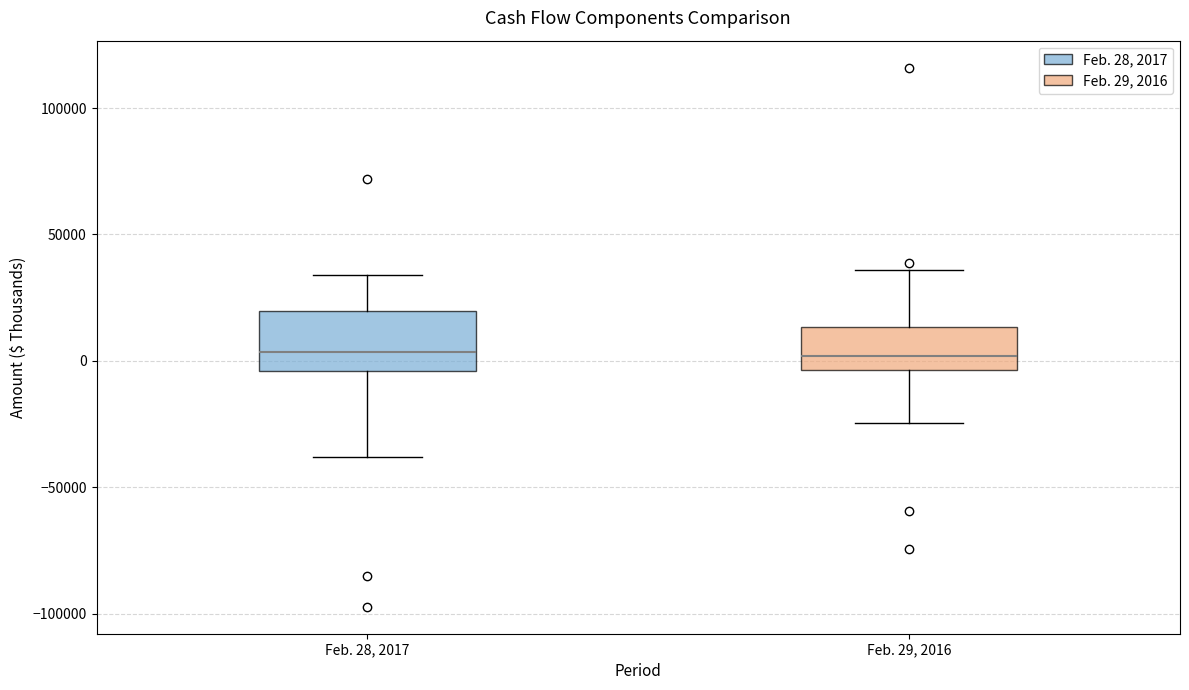

Reading left to right, read every box against the y-axis: the position of its median line, the range the box covers, and the ends of its whiskers. The values are not printed on the chart, so give them approximately, as read against the axis.

Feb. 28, 2017: median 5000, box -5000 to 20000, whiskers -40000 to 35000
Feb. 29, 2016: median 0, box -5000 to 15000, whiskers -25000 to 35000